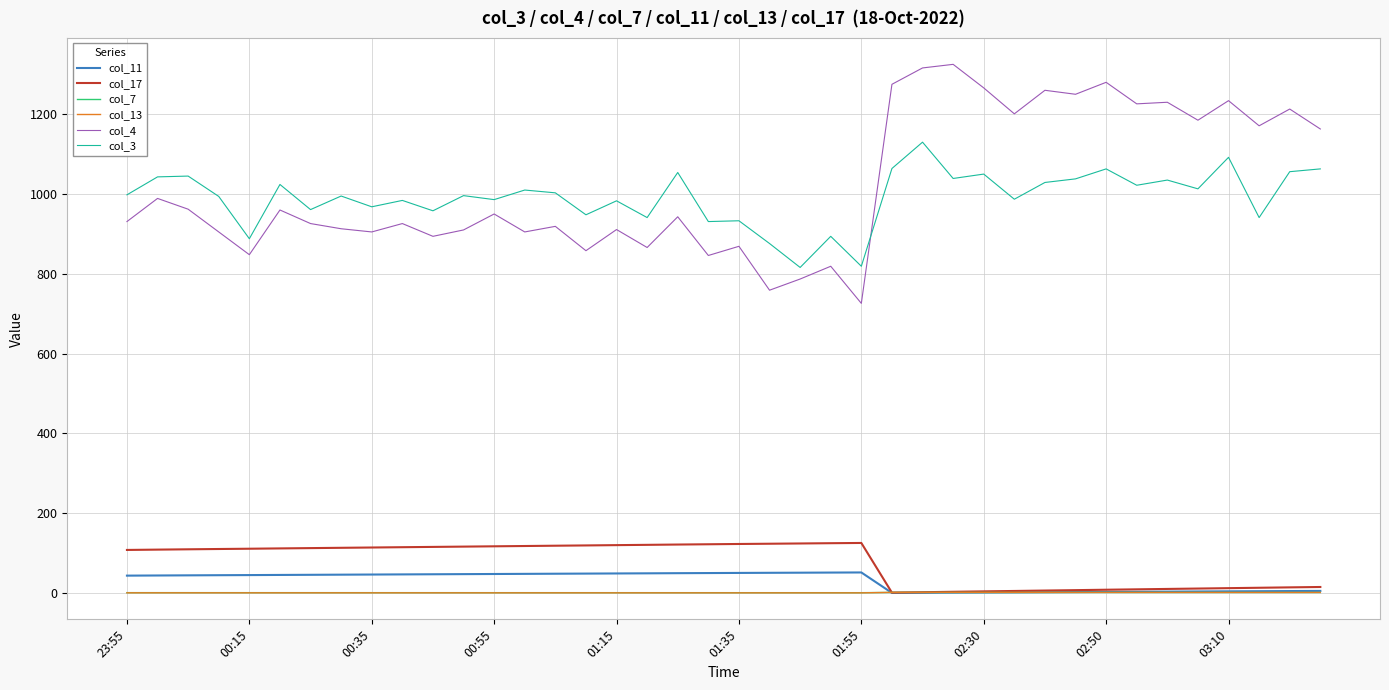

True or false: col_11 and col_3 intersect in this chart.

False